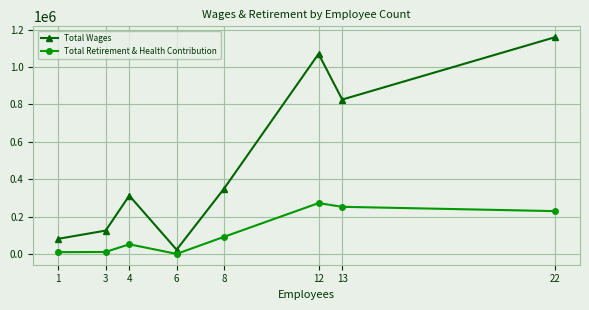

What is the maximum value for Total Retirement & Health Contribution?

271874